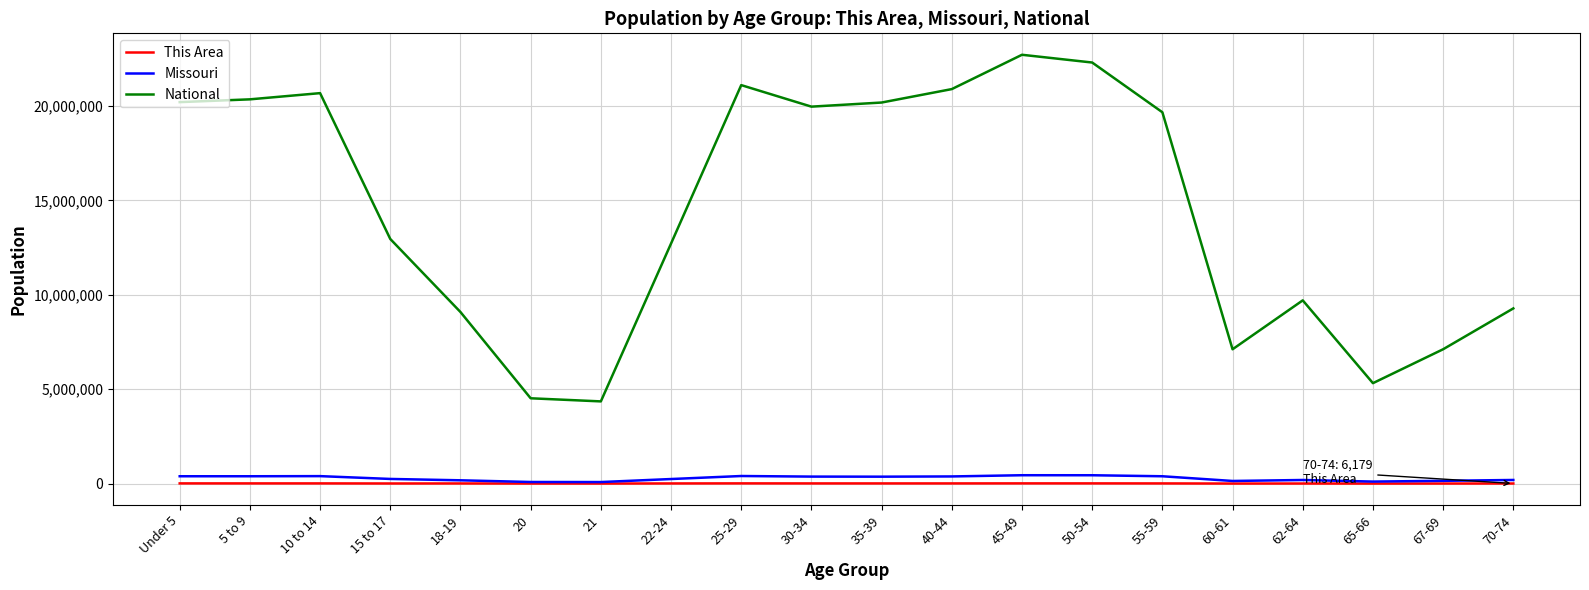

Does the chart have visible grid lines?

Yes